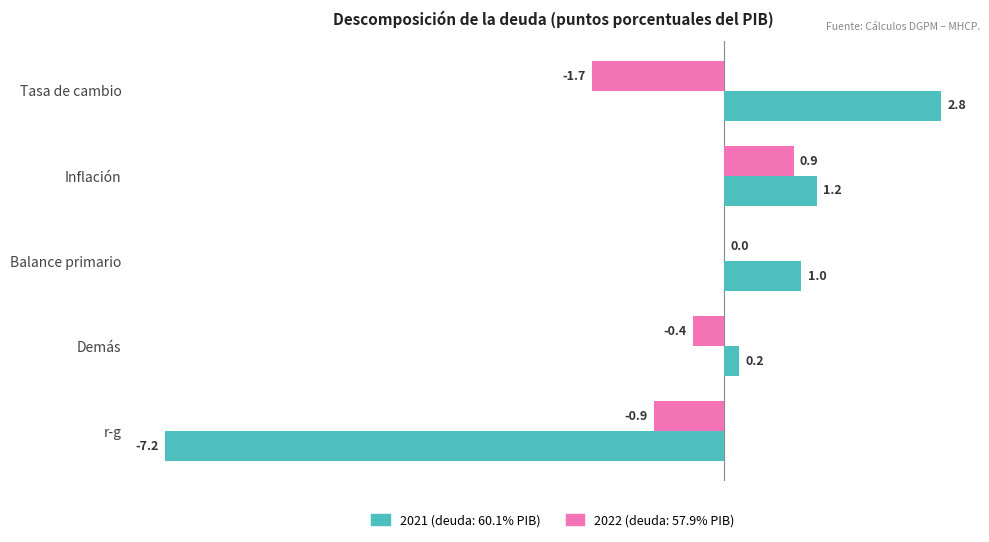

What is the maximum value shown in the chart?

2.8